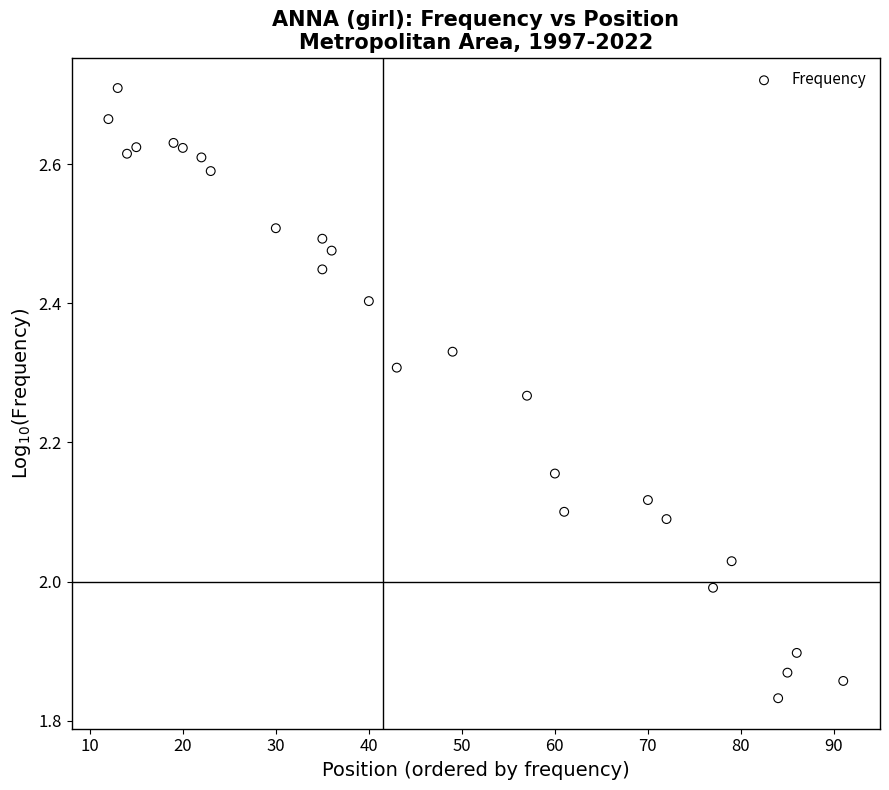

What is the range of X values (max minus min)?

79.0